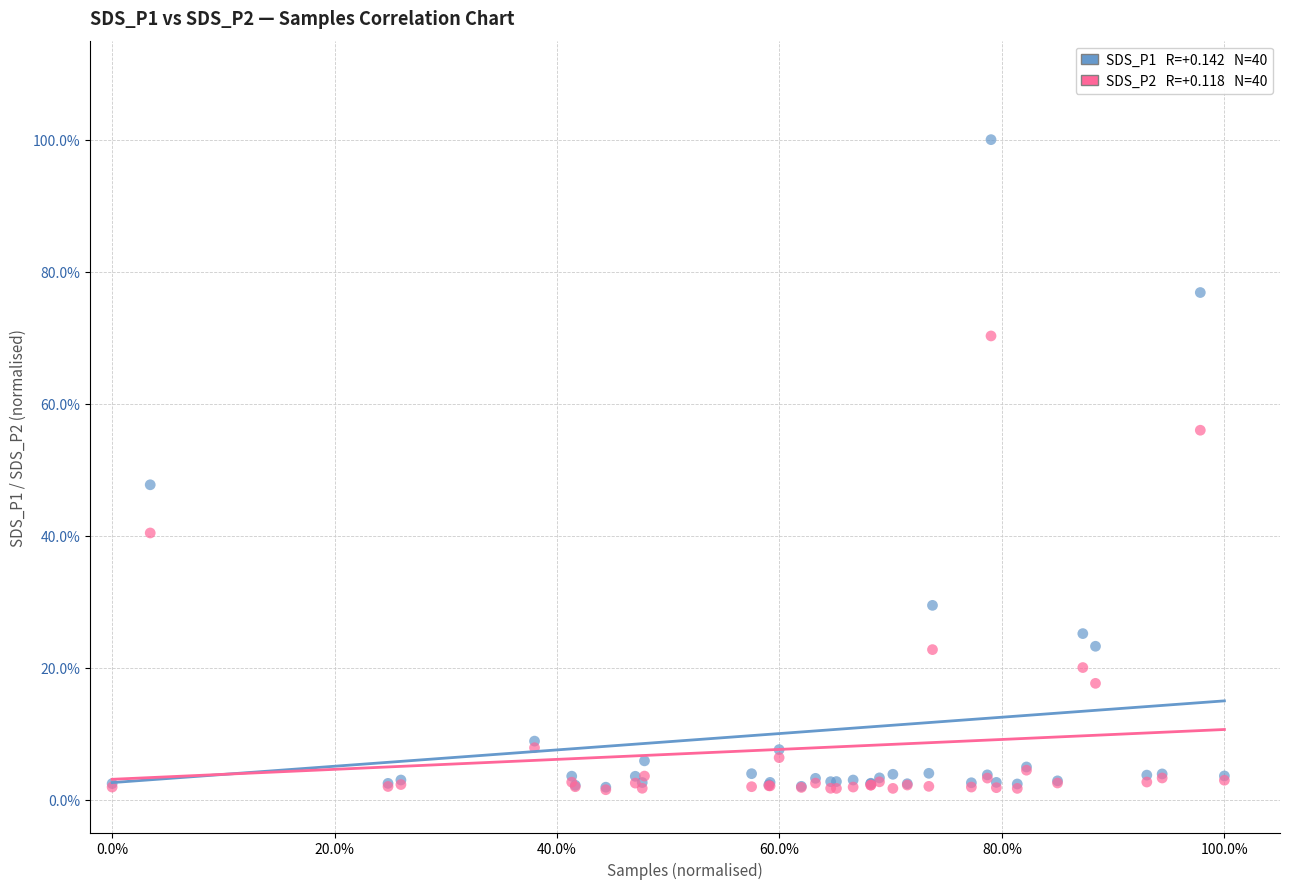

Across all series, what Y value is closest to 50?

47.7